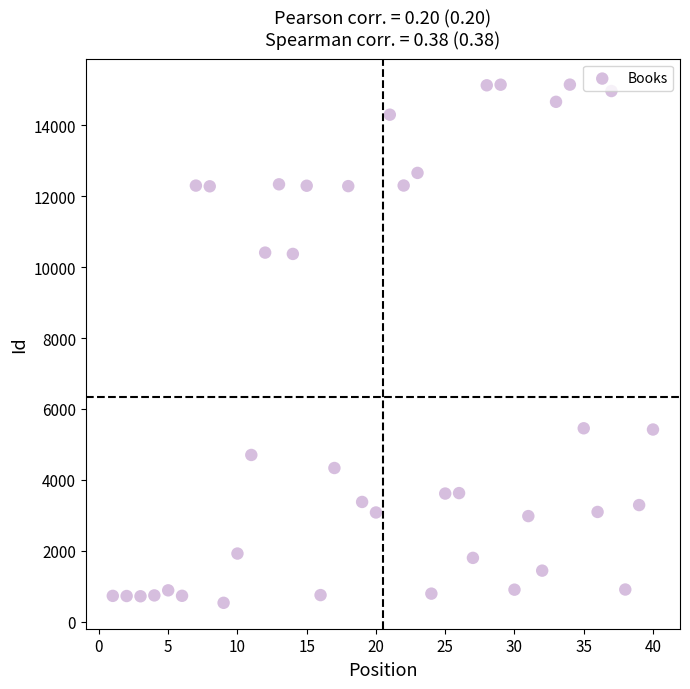

What is the range of X values (max minus min)?

39